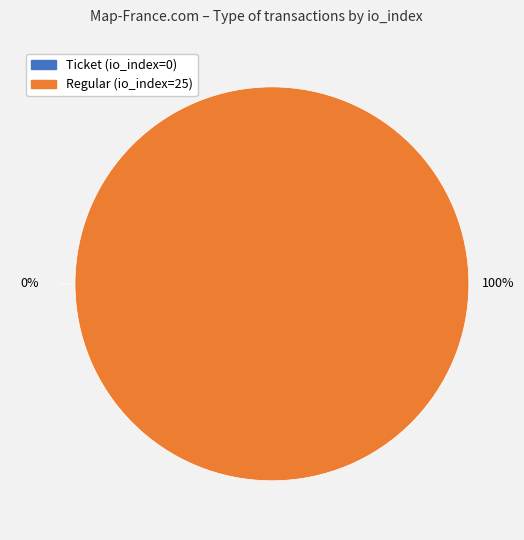

To the nearest percent, what is the combined percentage of Ticket (io_index=0) and Regular (io_index=25)?

100%